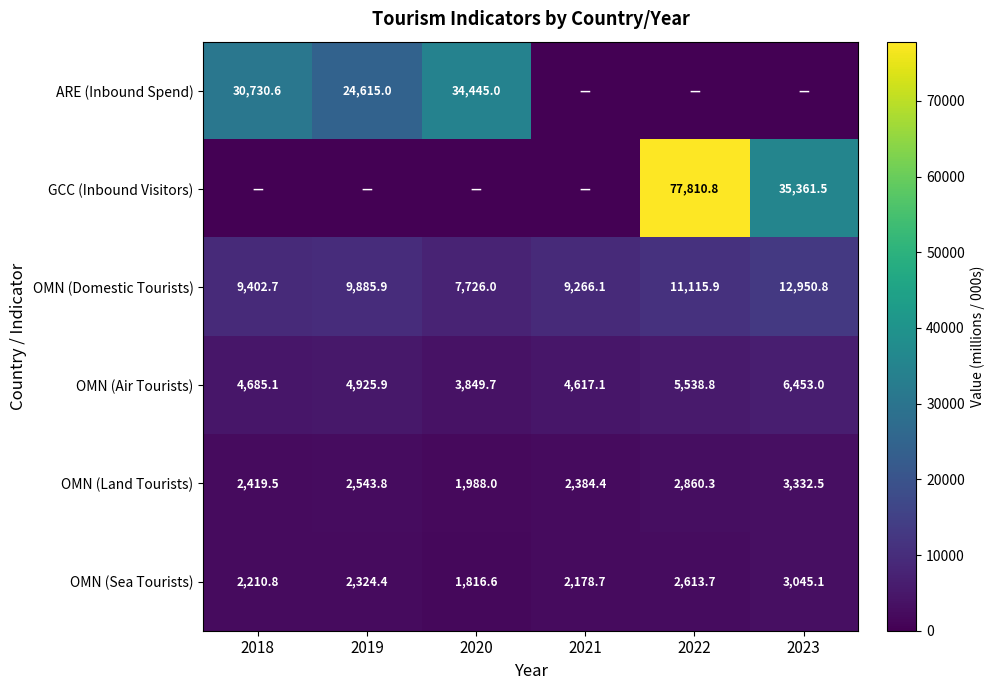

What is the difference between the highest and lowest values at 2020?

34445.0